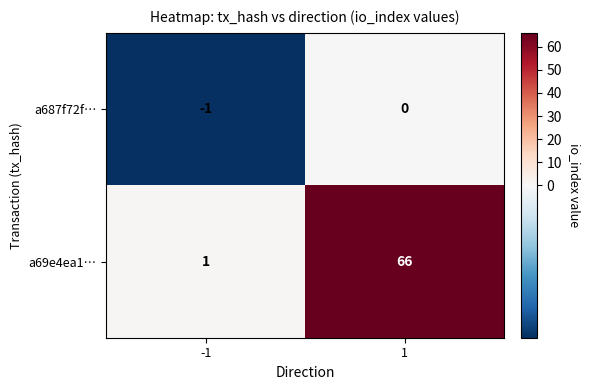

How many values in the a69e4ea1… series are below 66?

1